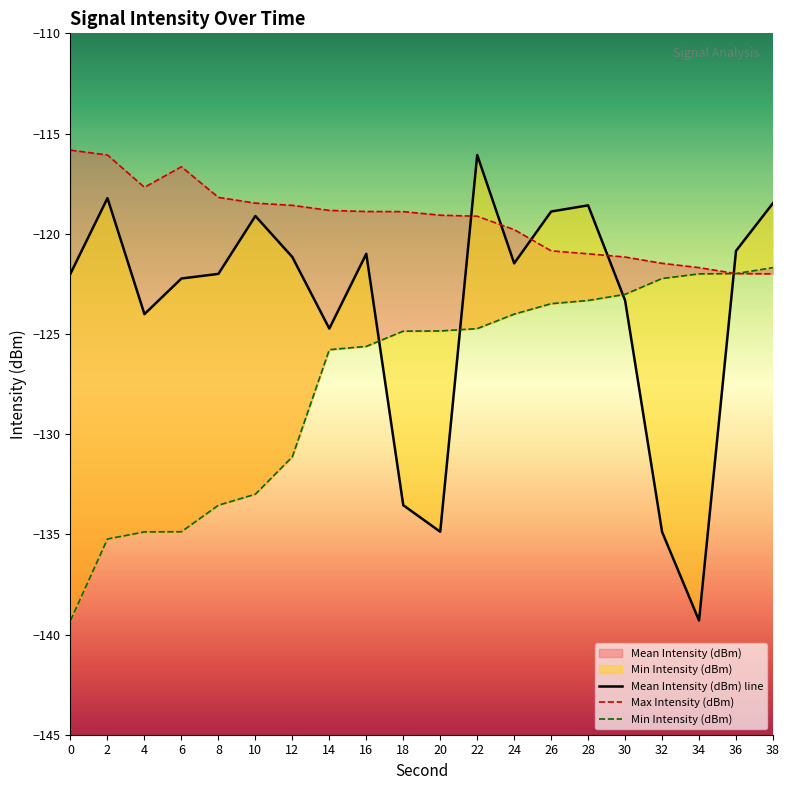

Which series changed the most between 16 and 38?

Min Intensity (dBm)